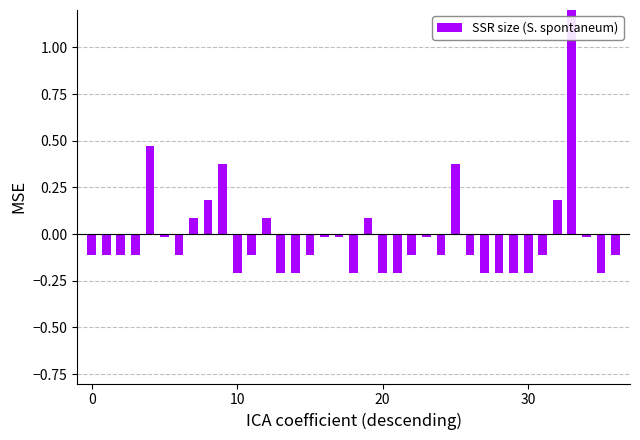

Where is the data nearest to the value 0?

5